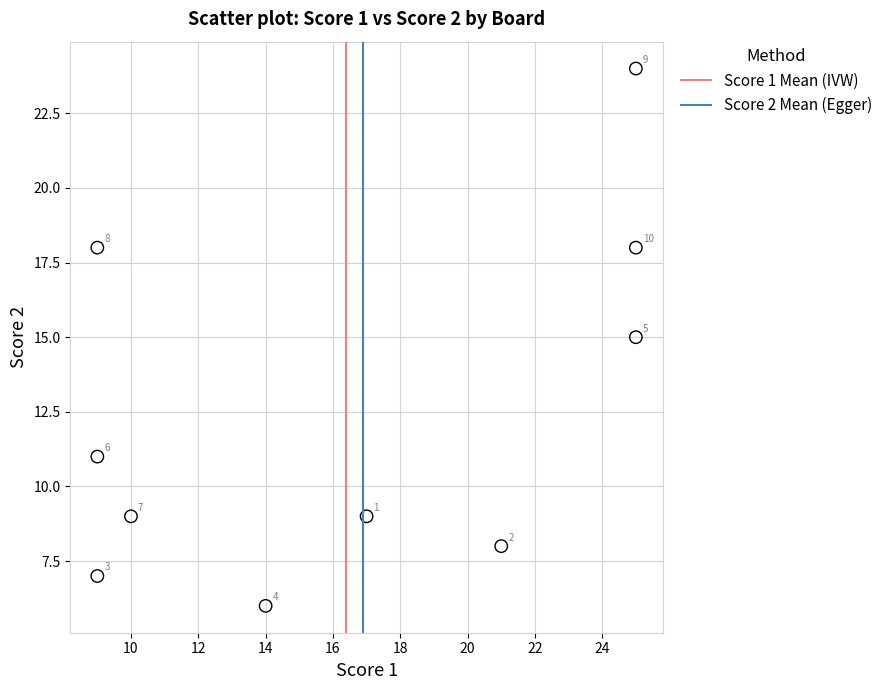

What Y value in the scatter plot is closest to 15?

15